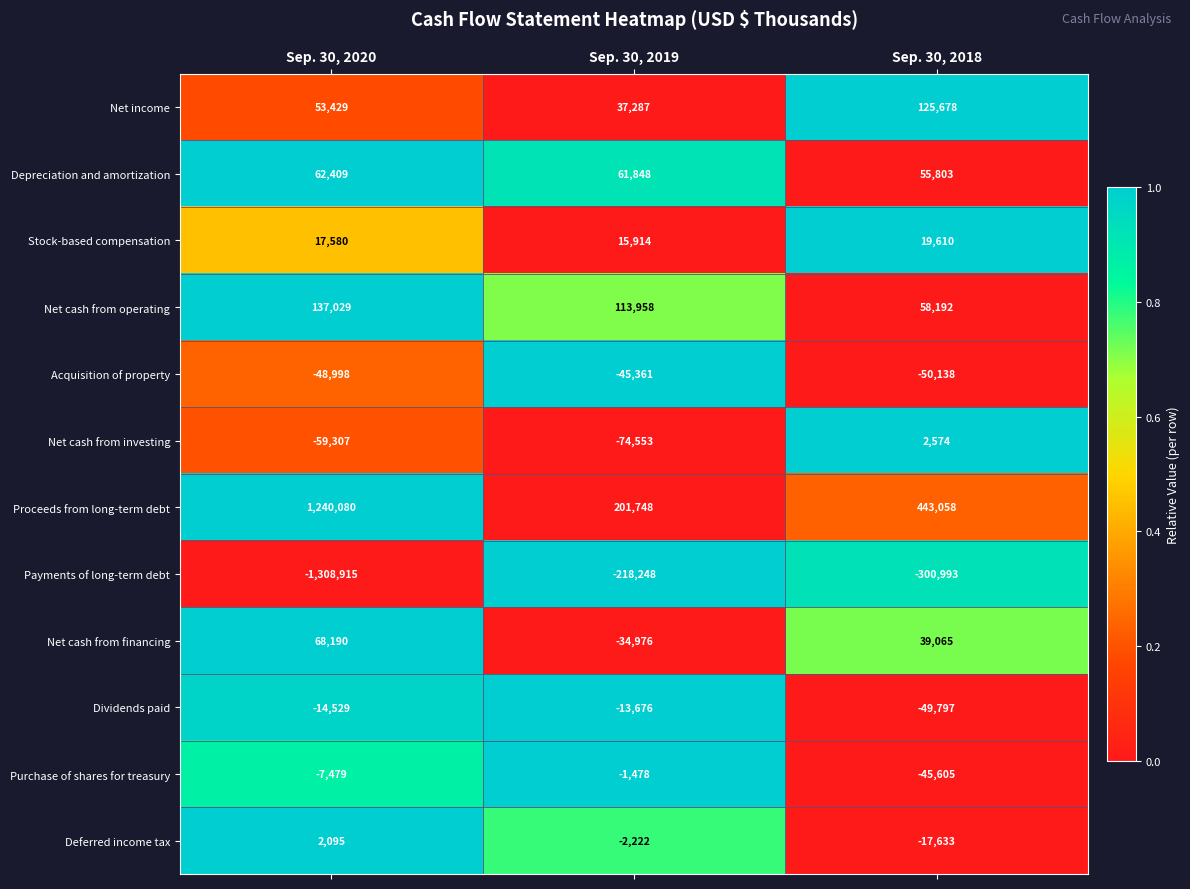

The Acquisition of property series shows -48998 at Sep. 30, 2020. True or false?

True